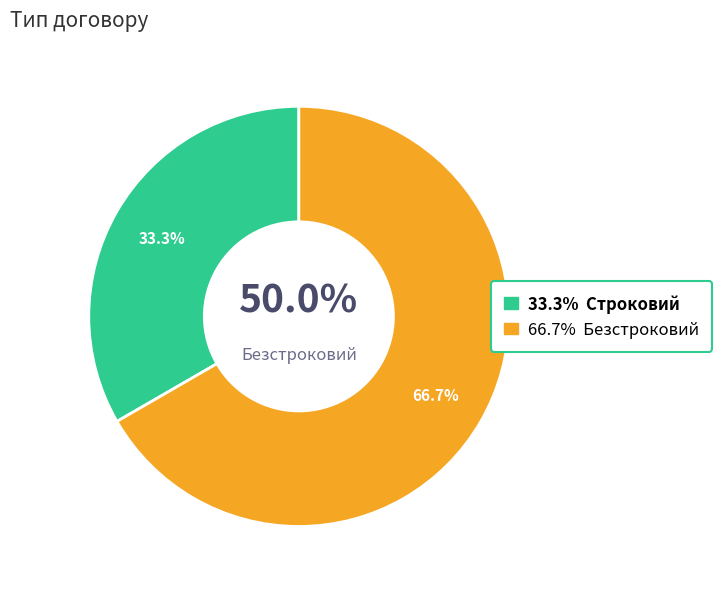

To the nearest percent, what is the combined percentage of Строковий and Безстроковий?

100%